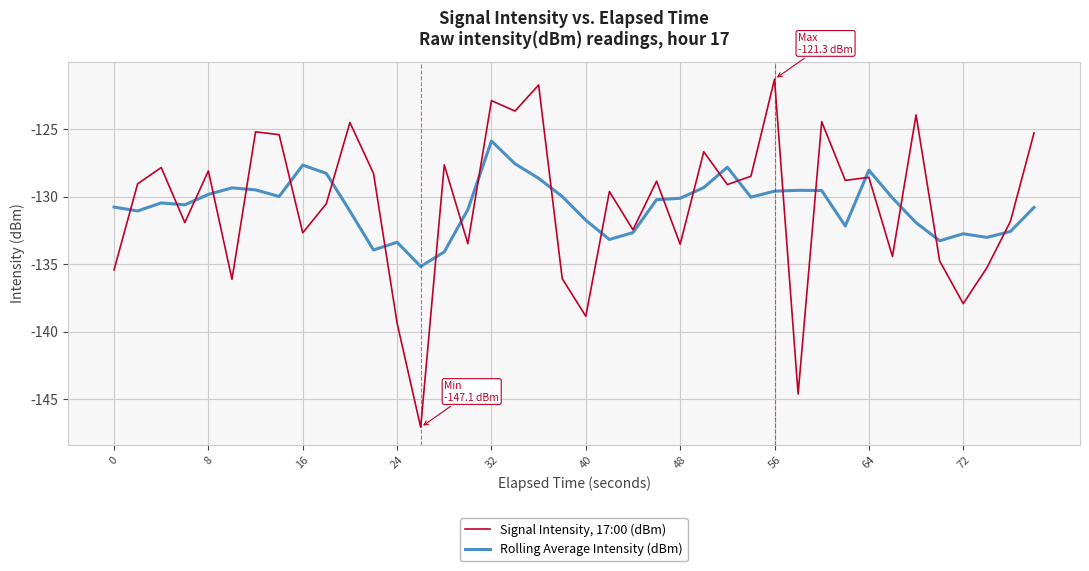

List the series in order of their peak value, lowest first.

Rolling Average Intensity (dBm), Signal Intensity, 17:00 (dBm)